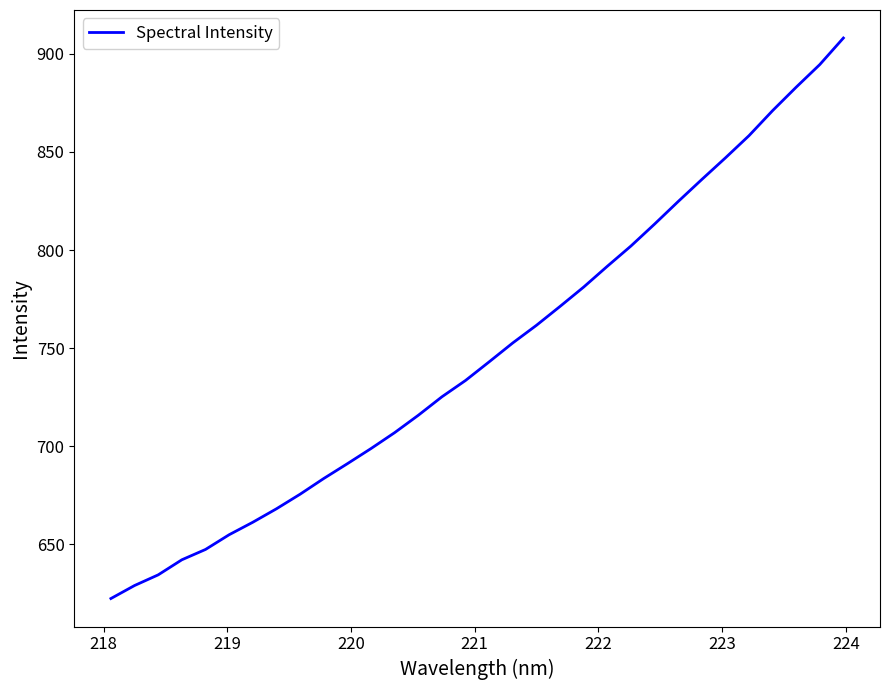

What is the smallest value displayed?

622.4